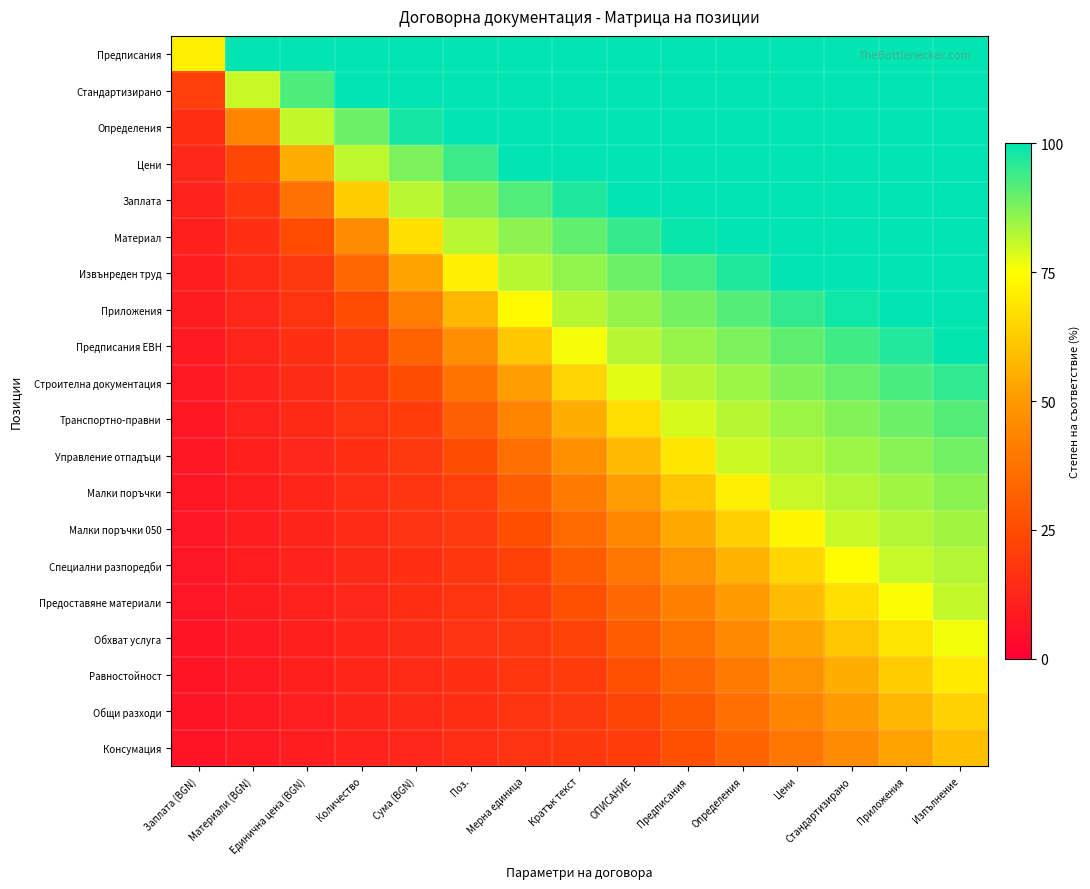

Which series has the largest total across all categories?

Предписания